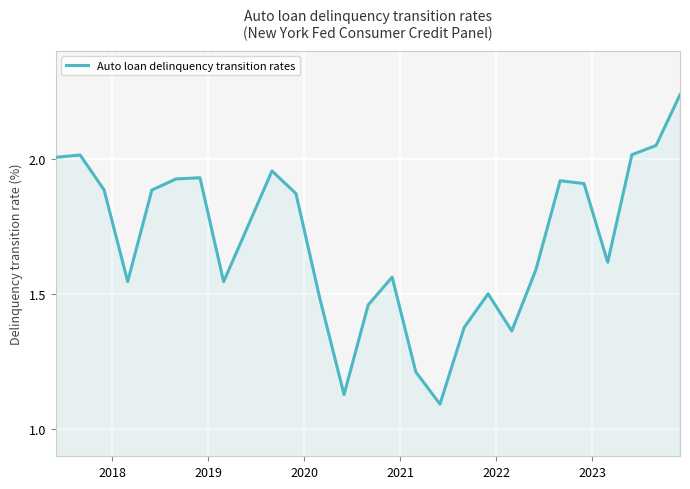

What is the difference between the maximum and second lowest values?

1.1